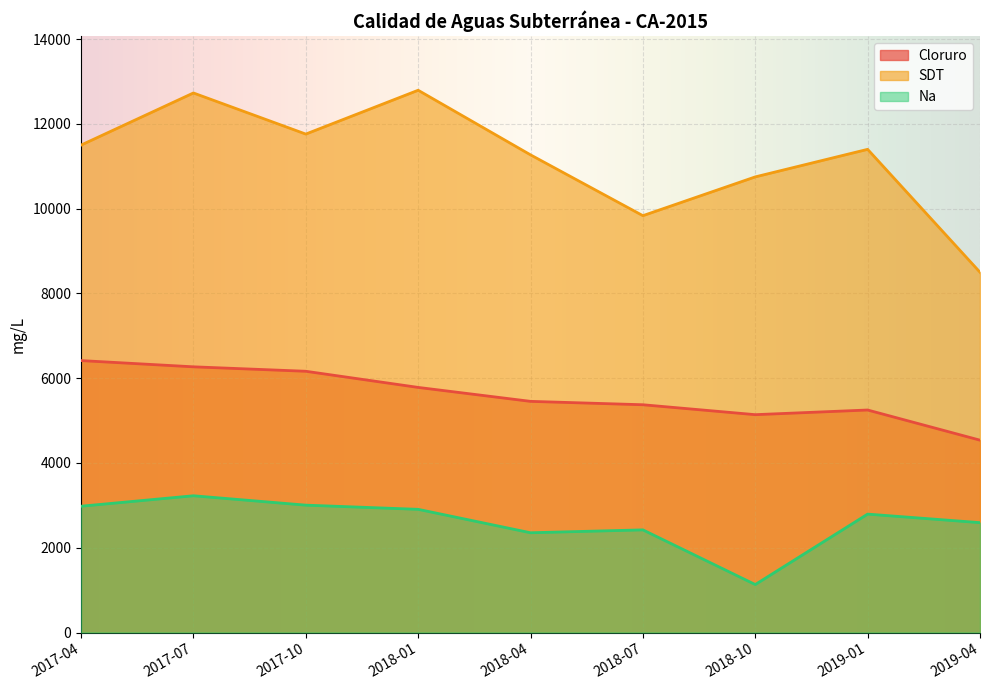

Reading left to right, what are all the values shown in this chart?

Cloruro: 2017-04=6416.0	2017-07=6269.0	2017-10=6164.0	2018-01=5783.0	2018-04=5454.0	2018-07=5374.0	2018-10=5140.0	2019-01=5250.0	2019-04=4538.3
SDT: 2017-04=11500.0	2017-07=12730.0	2017-10=11760.0	2018-01=12794.0	2018-04=11270.0	2018-07=9835.0	2018-10=10750.0	2019-01=11400.0	2019-04=8500.0
Na: 2017-04=2980.0	2017-07=3226.7	2017-10=3005.4	2018-01=2906.6	2018-04=2353.9	2018-07=2422.1	2018-10=1132.0	2019-01=2793.9	2019-04=2592.5